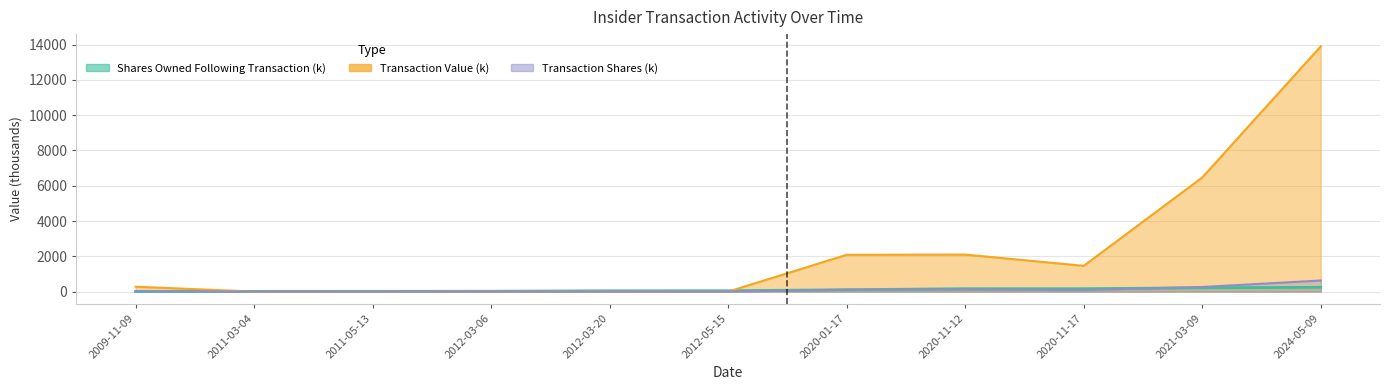

What are all the series names shown in the legend?

transactionShares, sharesOwnedFollowingTransaction, transactionValue